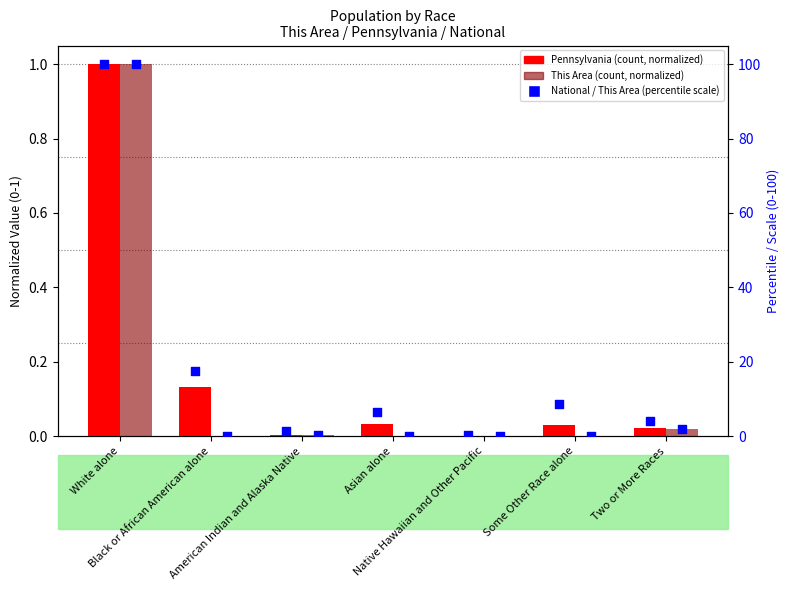

Which series has the largest total across all categories?

National (percentile)